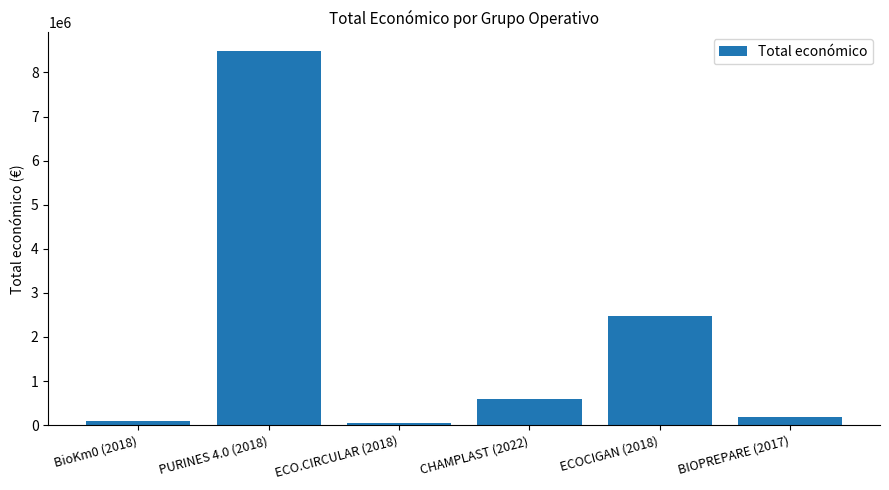

Which category has the highest value across all series?

PURINES 4.0 (2018)